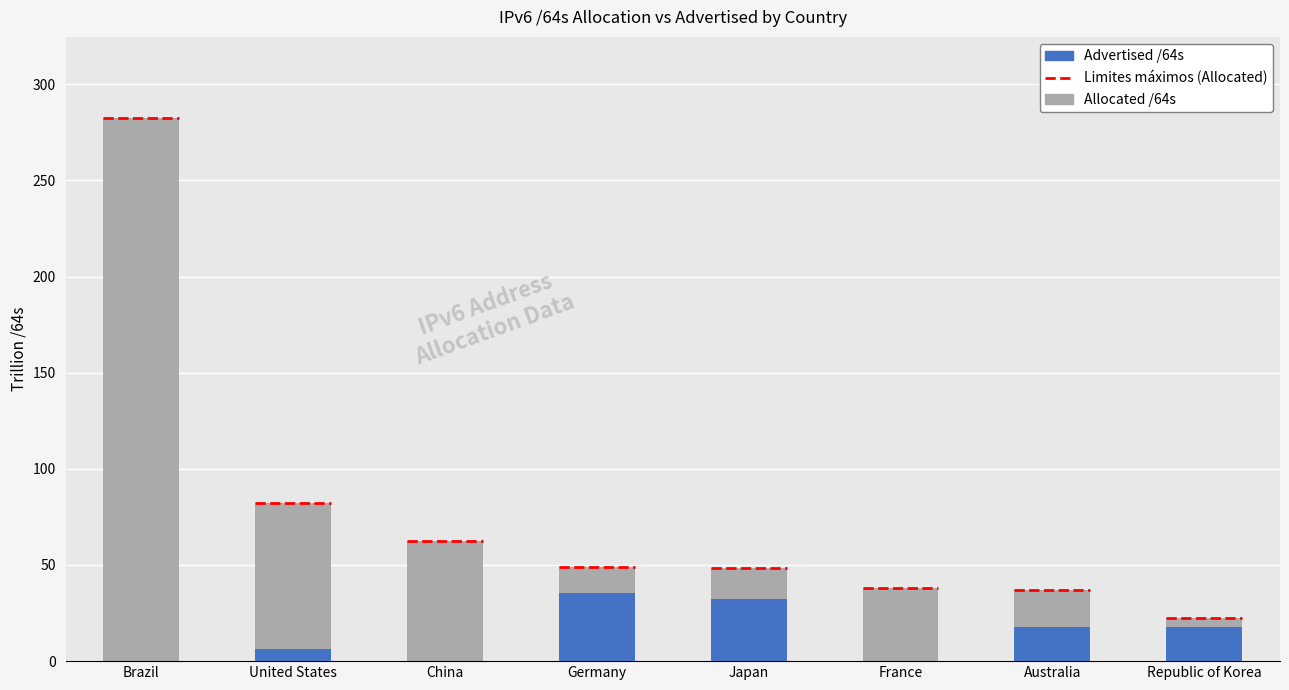

How many groups of bars are there?

8